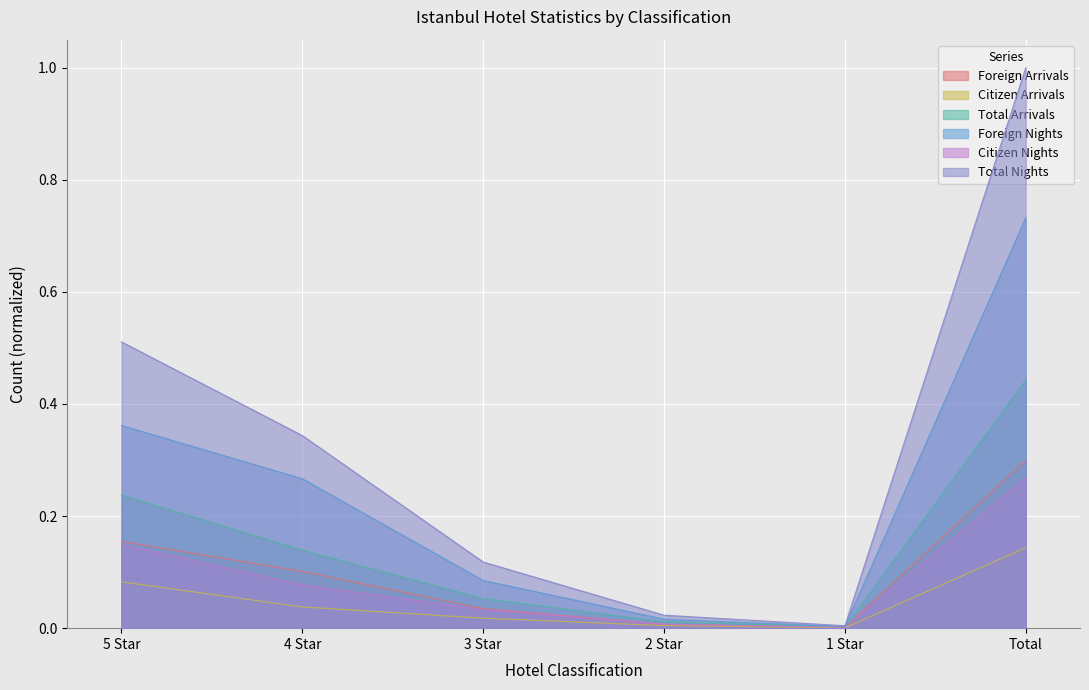

How many lines are shown in the chart?

6